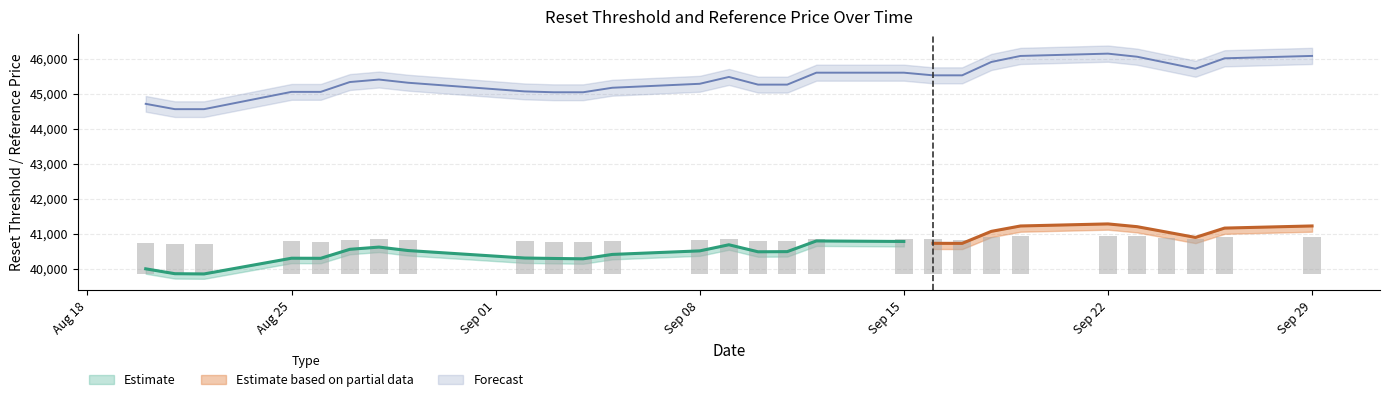

What is the difference between the maximum and minimum values in the Reset threshold series?

1588.1